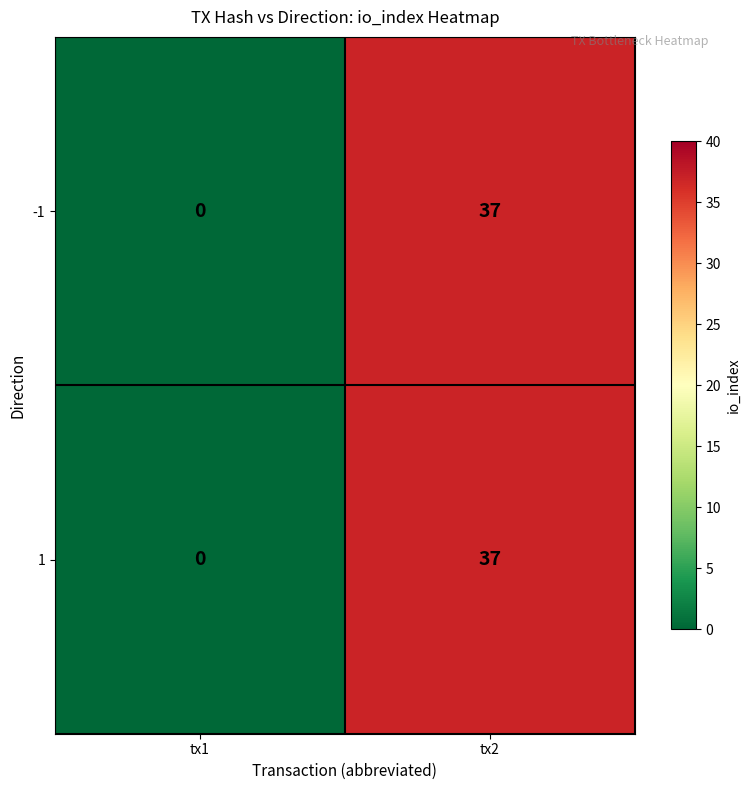

Reading right to left, extract all data points from this chart.

-1: tx2=37	tx1=0
1: tx2=37	tx1=0